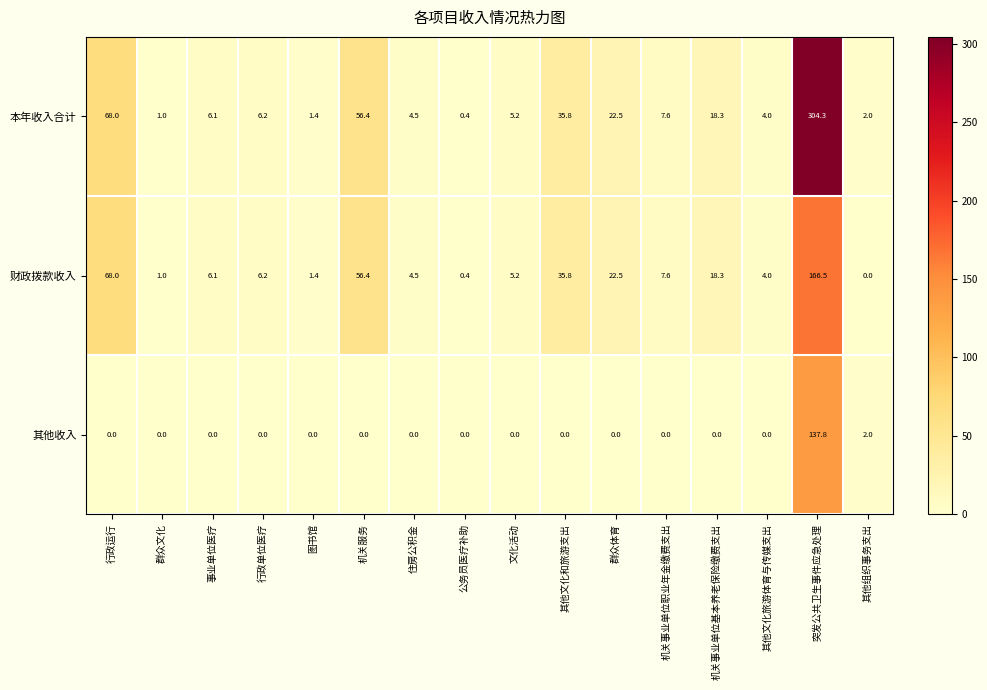

How many data points does each series have?

16